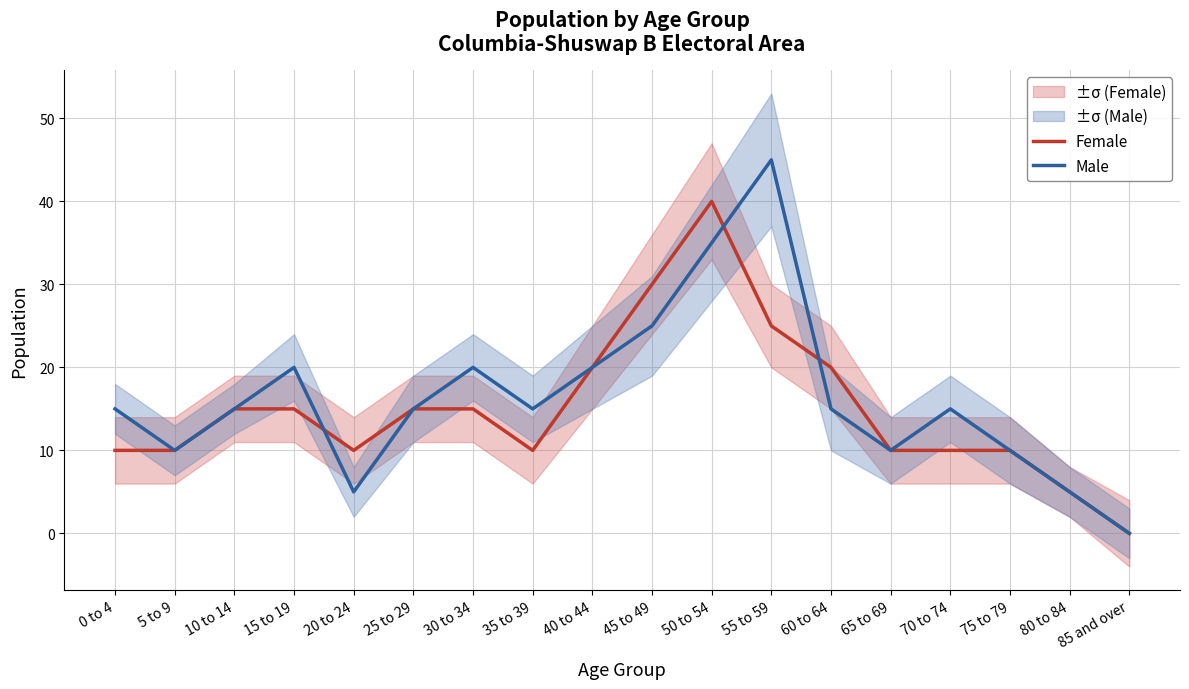

What is the average value of the Male series?

16